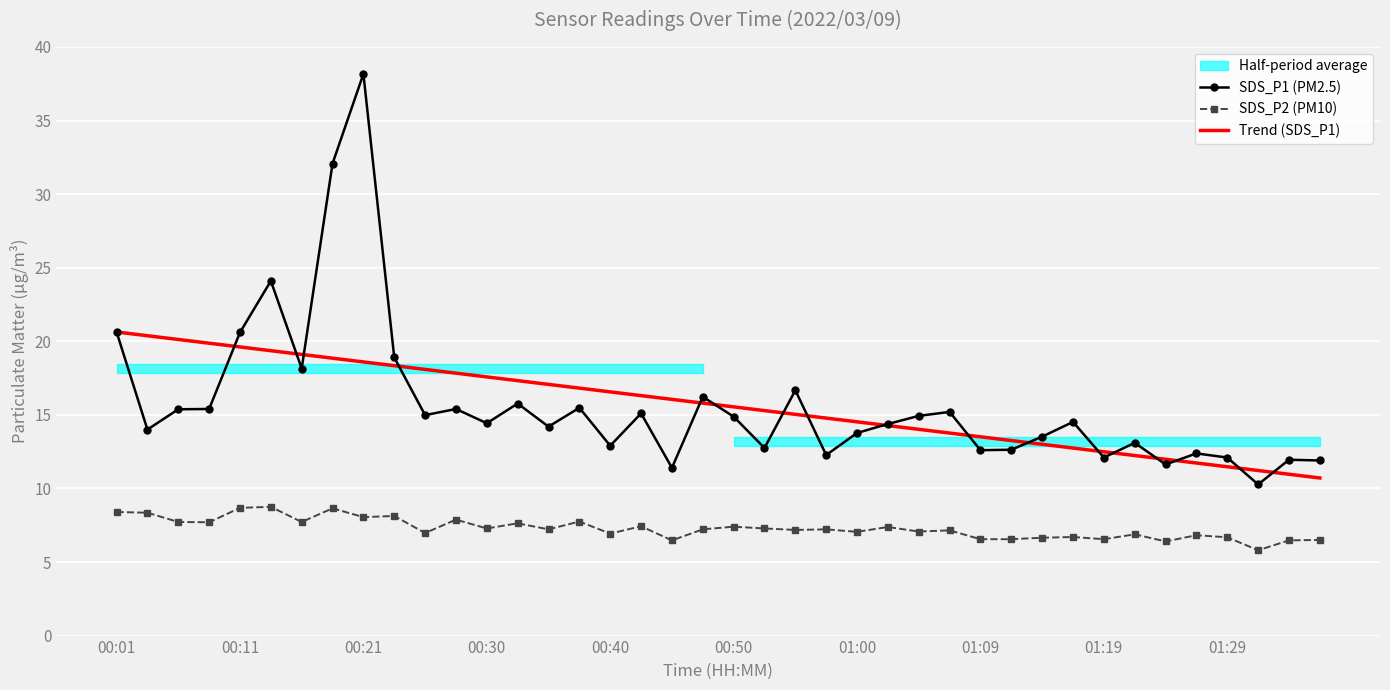

Read the SDS_P2 (PM10) value at 11.

7.9